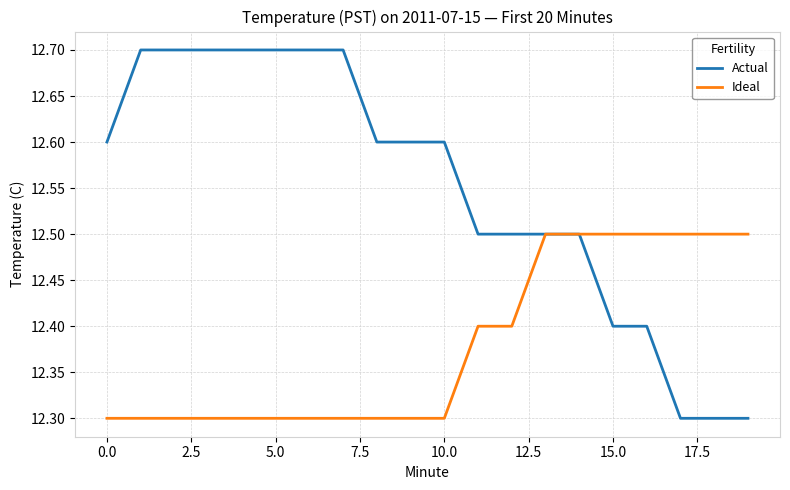

Which series has the largest range (max minus min)?

Actual